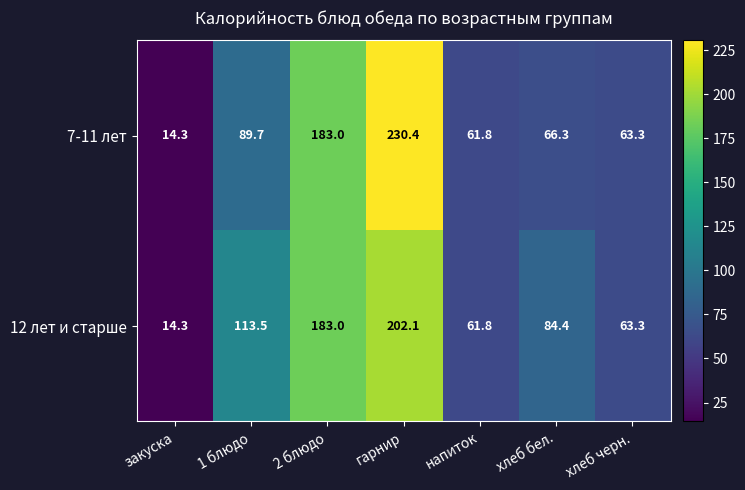

How many data points in 12 лет и старше are above 84?

4